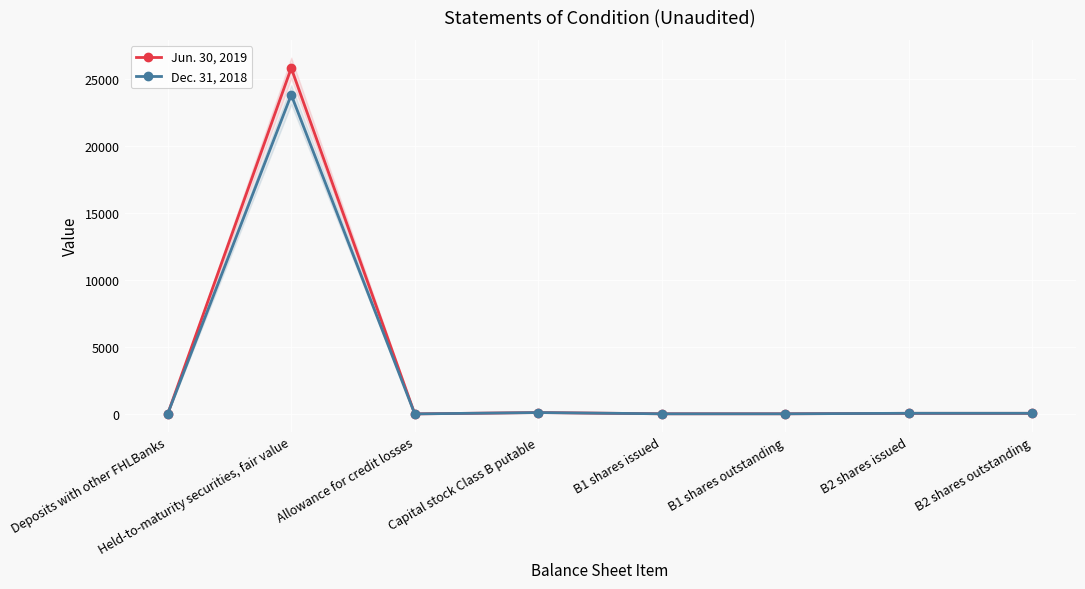

Is it true that Jun. 30, 2019 equals 43 at B2 shares outstanding?

True